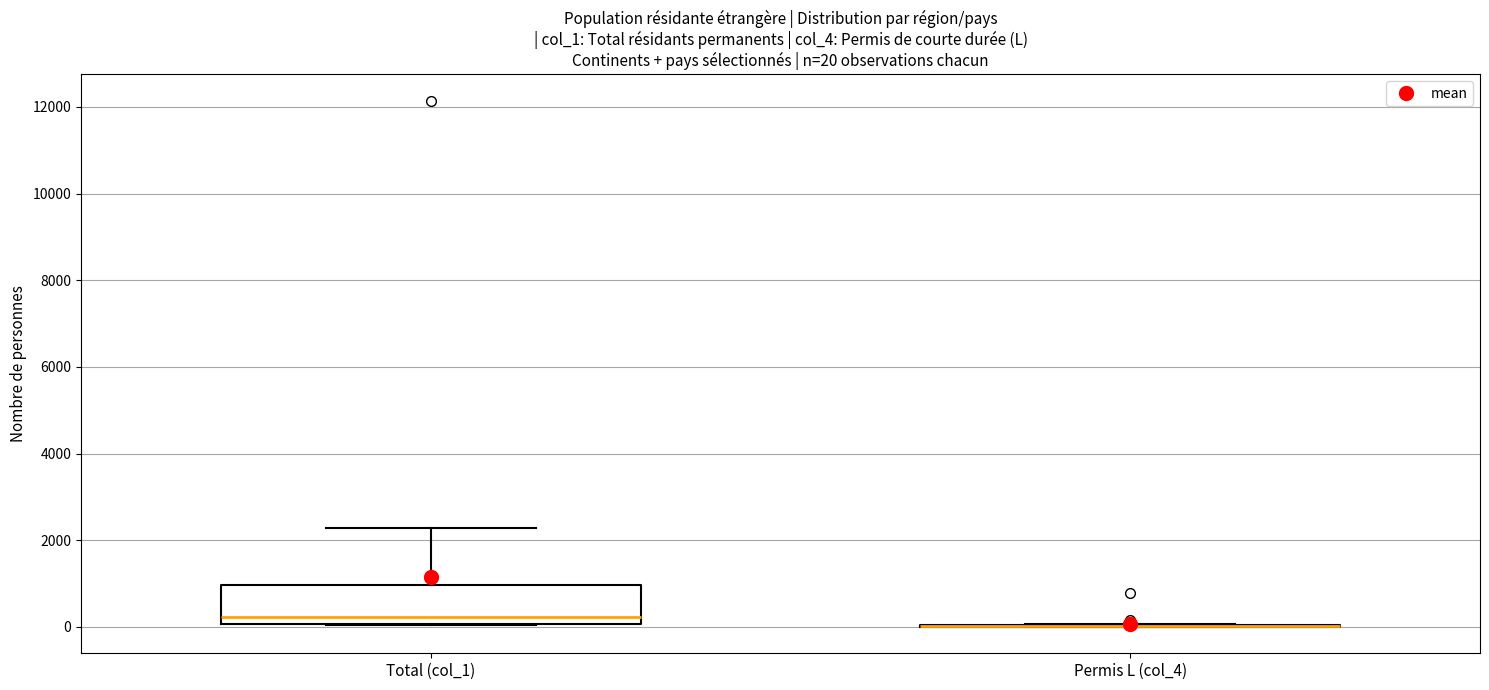

Which box is the tallest, from its lower edge to its upper edge?

Total (col_1)